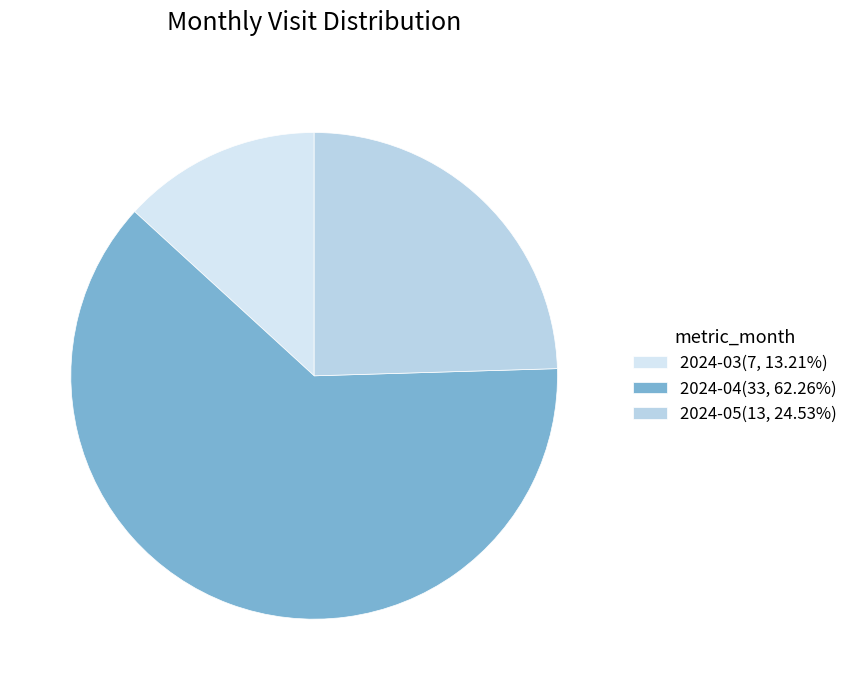

Which category accounts for the majority?

2024-04